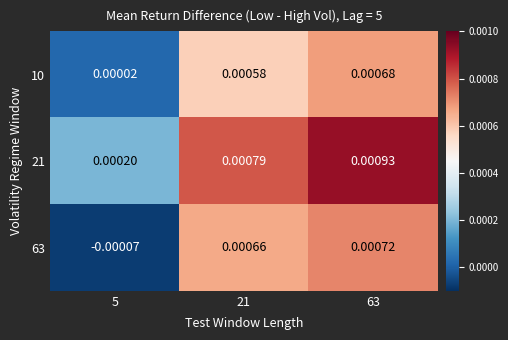

How many values in the 63 series exceed 0?

2